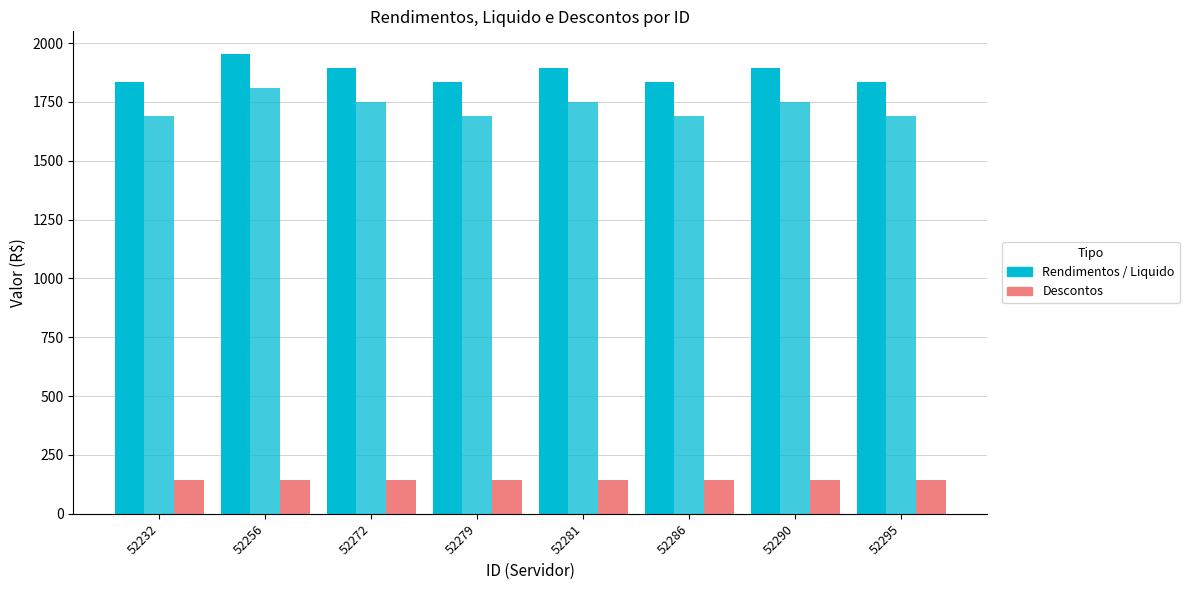

Is it true that Descontos equals 226.5 at 52295?

False